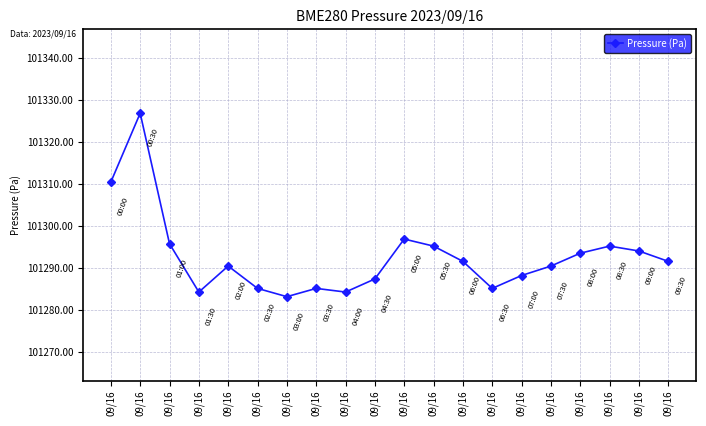

The chart shows a value of 101284.2 at 09/16. True or false?

True